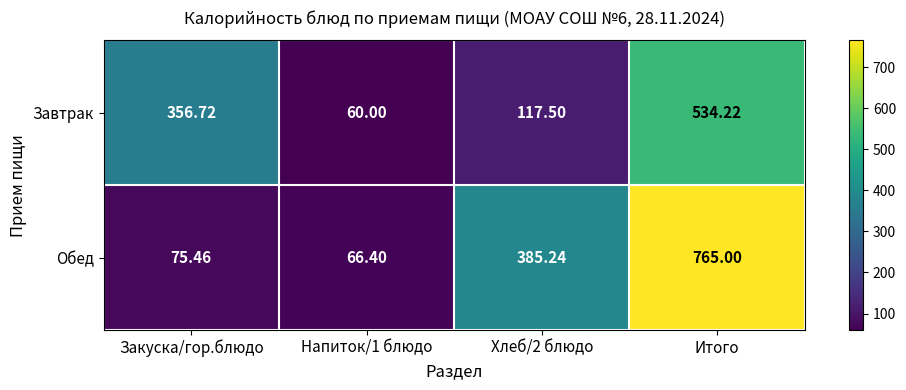

List the series in order of their peak value, highest first.

Обед, Завтрак